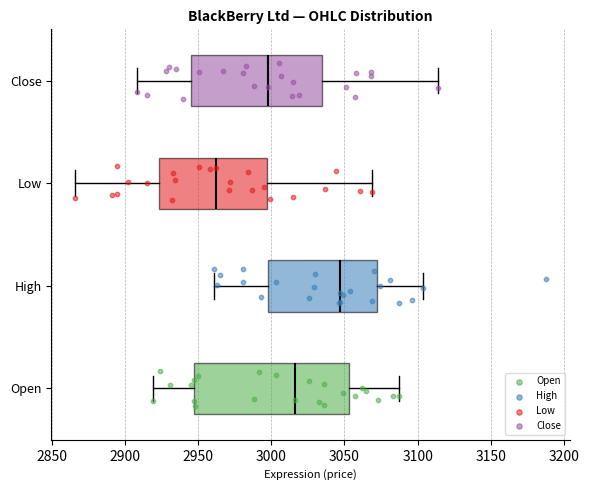

Reading bottom to top, transcribe this box plot: for each box, give where its median line is, the range the box spans, and where its two whiskers end, as read against the x-axis. The values are not printed on the chart, so give them approximately, as read against the axis.

Open: median 3015, box 2950 to 3055, whiskers 2920 to 3085
High: median 3045, box 3000 to 3070, whiskers 2960 to 3105
Low: median 2960, box 2925 to 2995, whiskers 2865 to 3070
Close: median 3000, box 2945 to 3035, whiskers 2910 to 3115